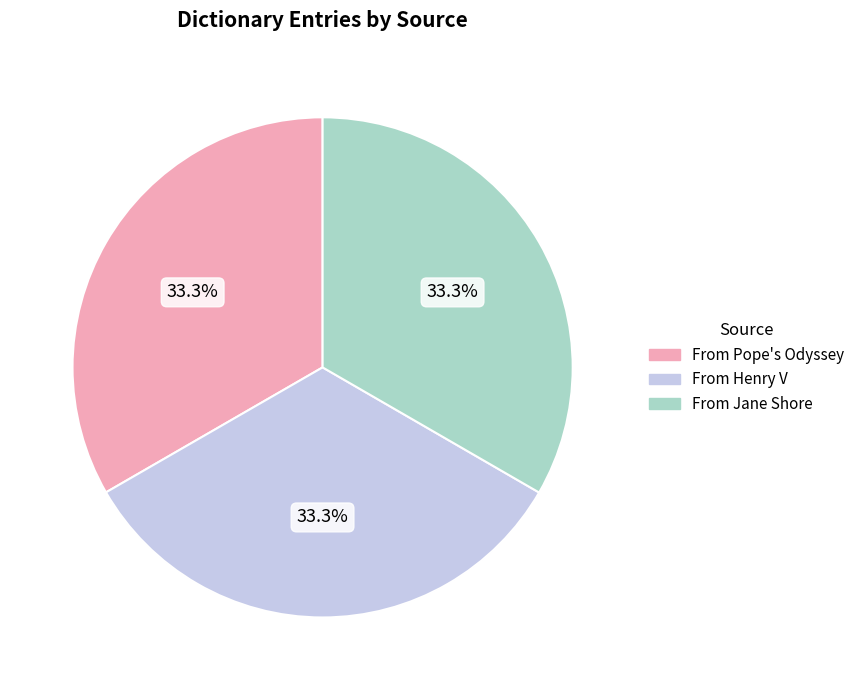

How many slices are in this pie chart?

3